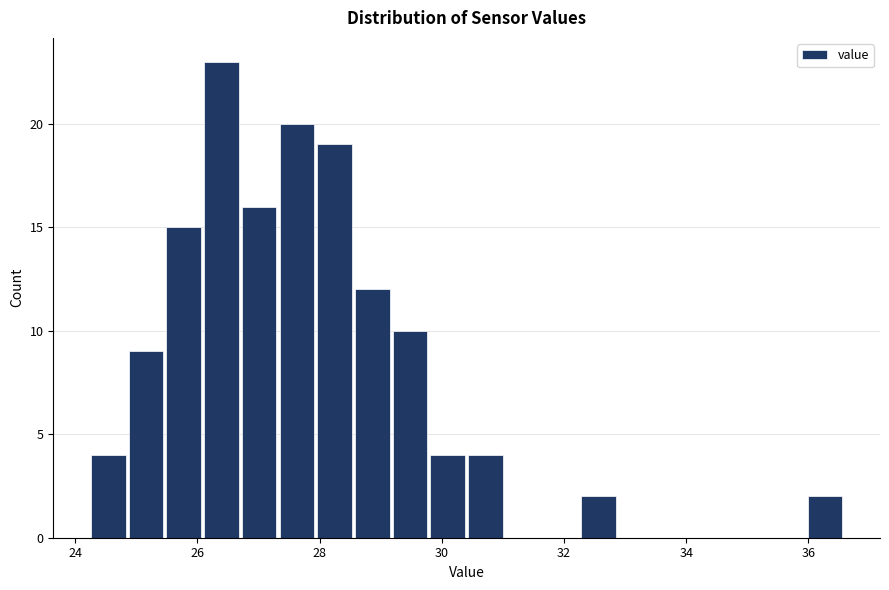

Around what value on the x-axis is the tallest bar? Give the approximate position of its centre, as read against the axis.

26.4